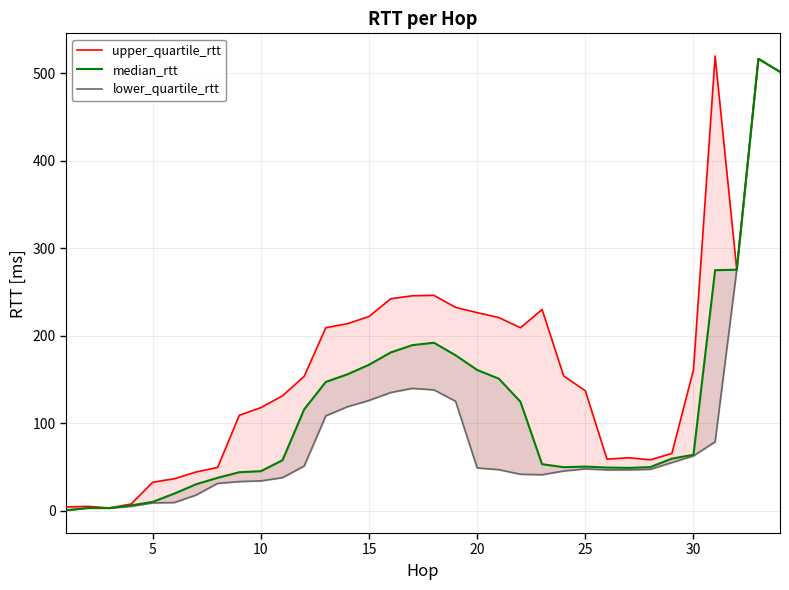

In upper_quartile_rtt, how many points are lower than both neighbors (excluding endpoints)?

5